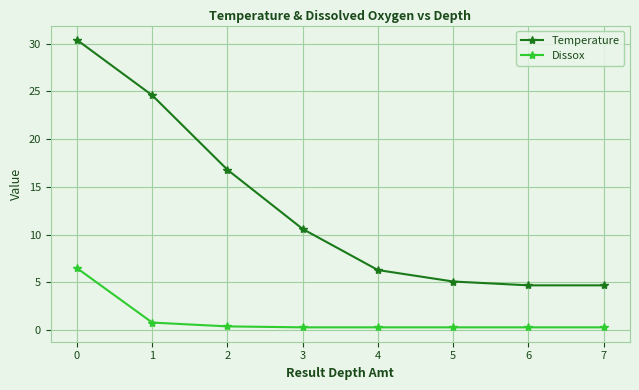

Is the value of Temperature at 0 greater than the value of Dissox at 7?

Yes